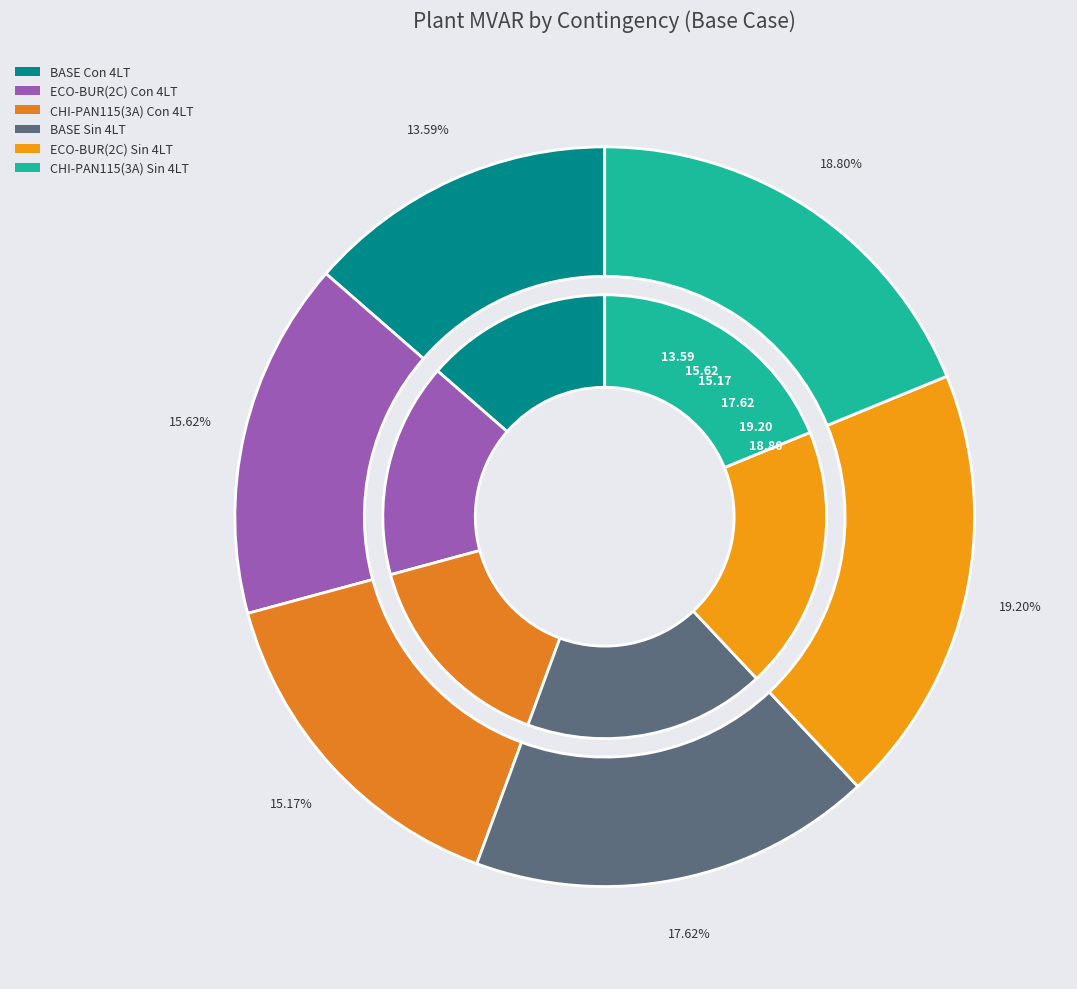

What is the largest slice in the pie chart?

ECO-BUR(2C) Sin 4LT